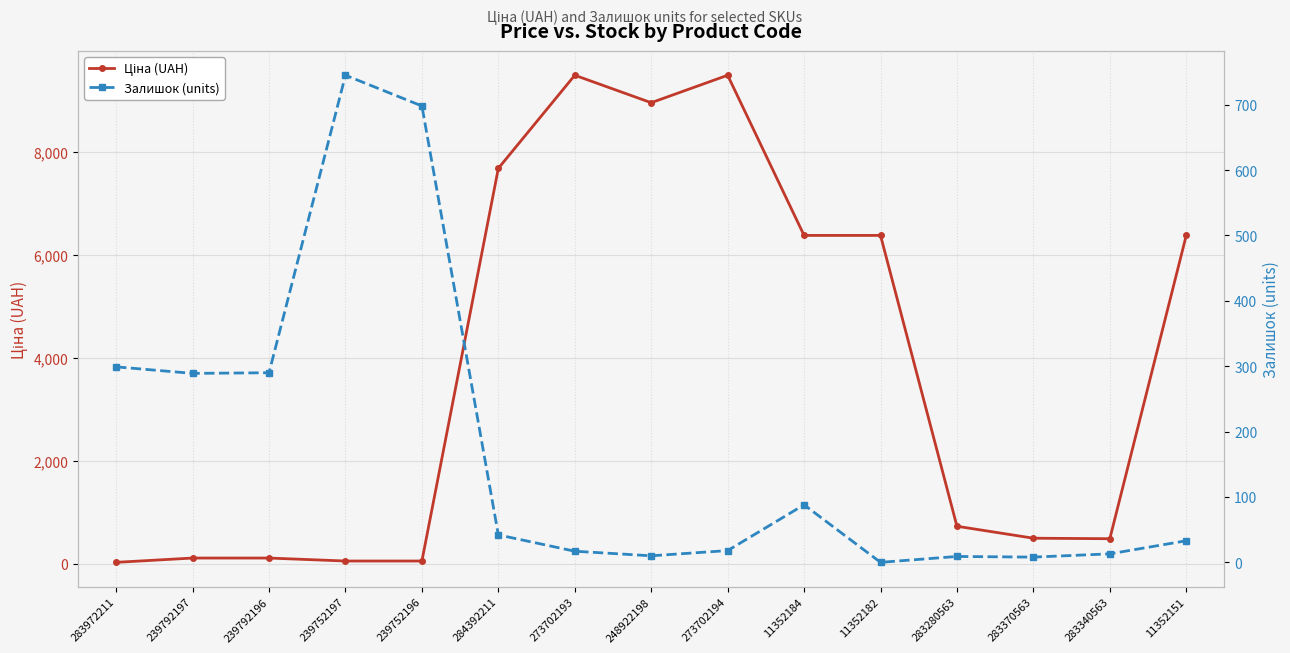

How many times do Залишок (units) and Ціна (UAH) cross each other?

1